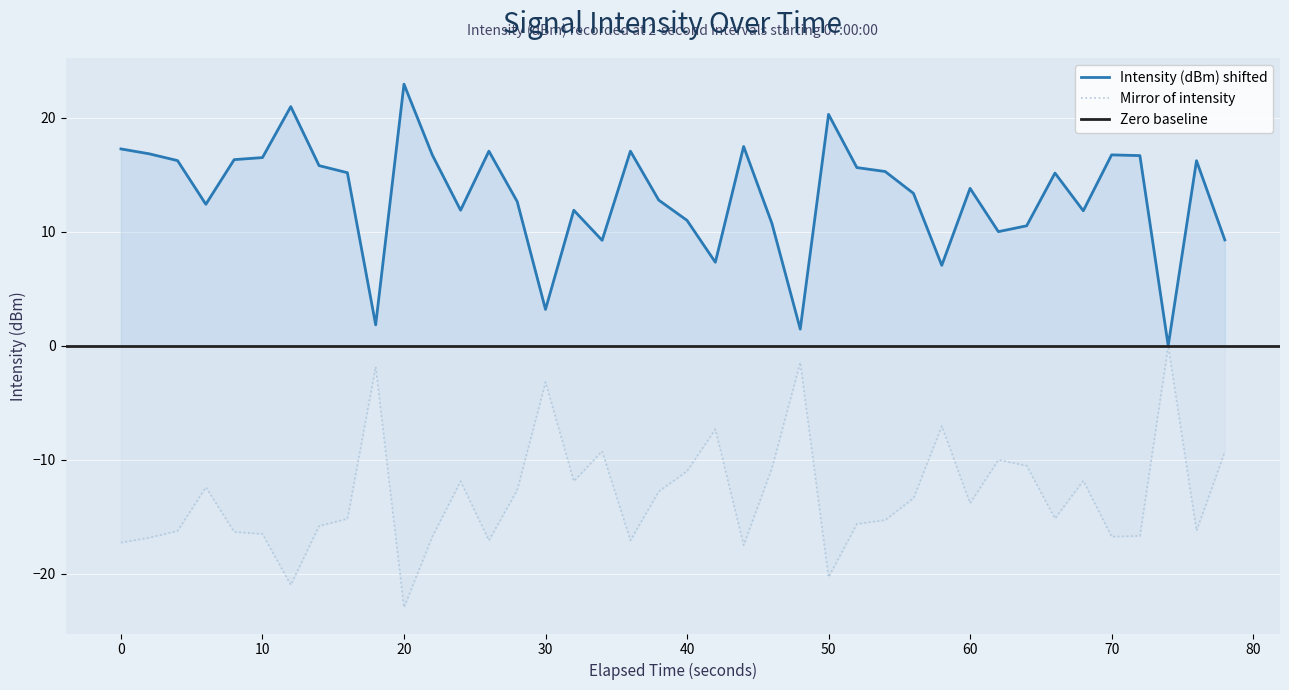

What is the lowest value of the Mirror of intensity series?

-23.0